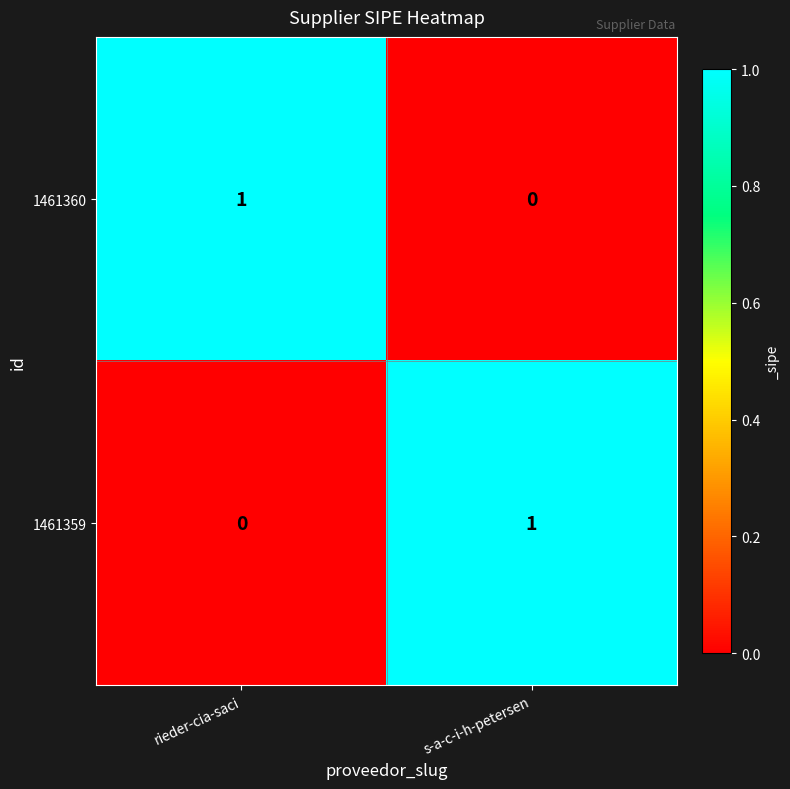

What is the maximum value shown in the chart?

1